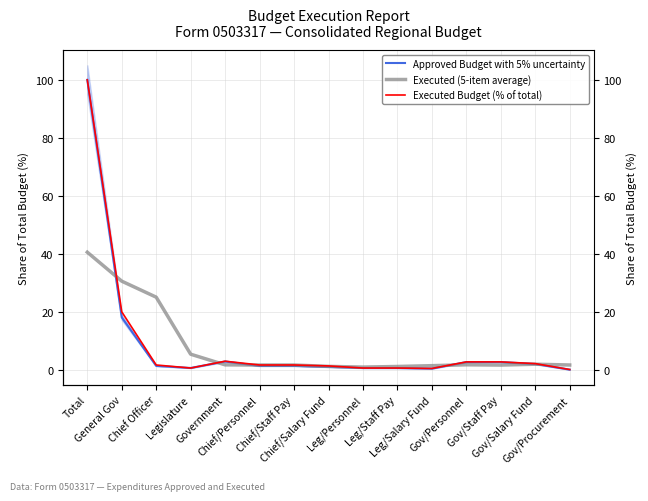

What is the value of the Executed (5-item average) point at the 6th from the left?

1.8